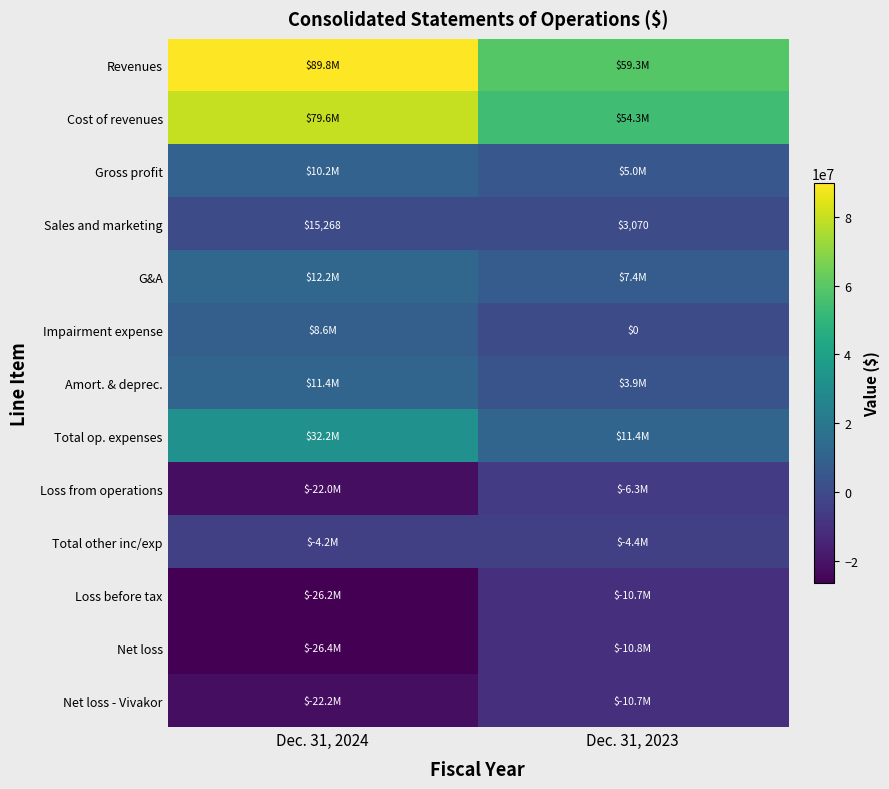

Which series changed the most between Dec. 31, 2024 and Dec. 31, 2023?

Revenues